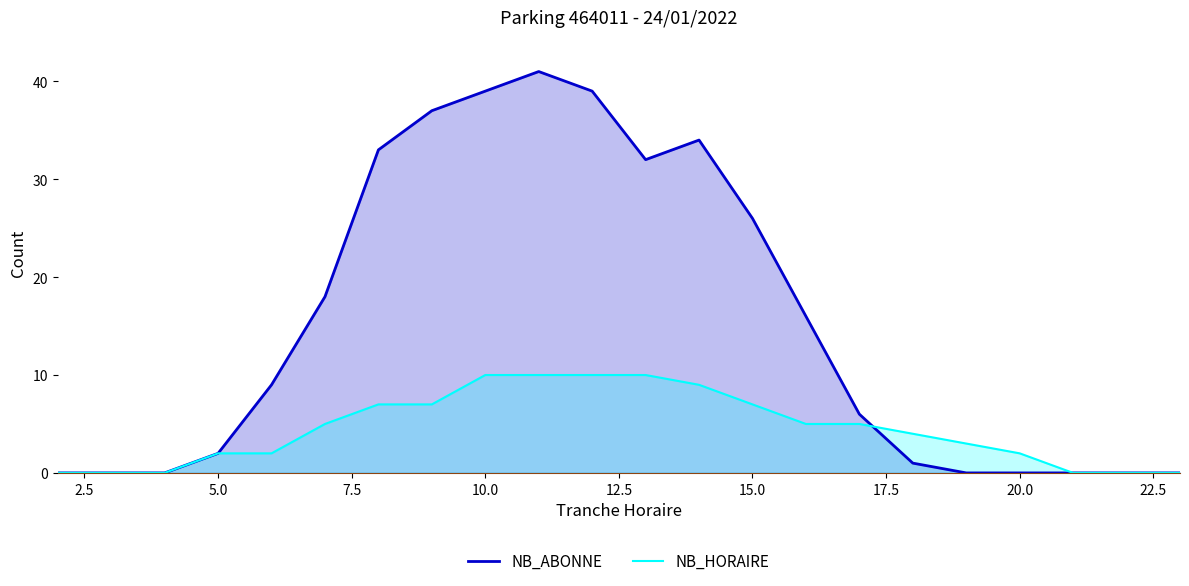

What is the greatest value displayed?

41